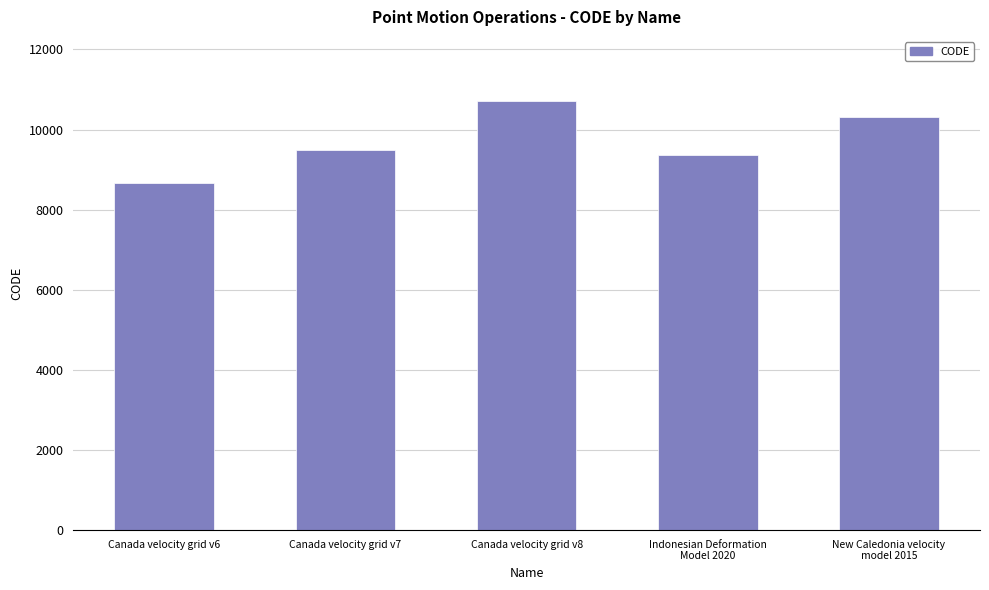

What is the value of the 1st bar from the left?

8676